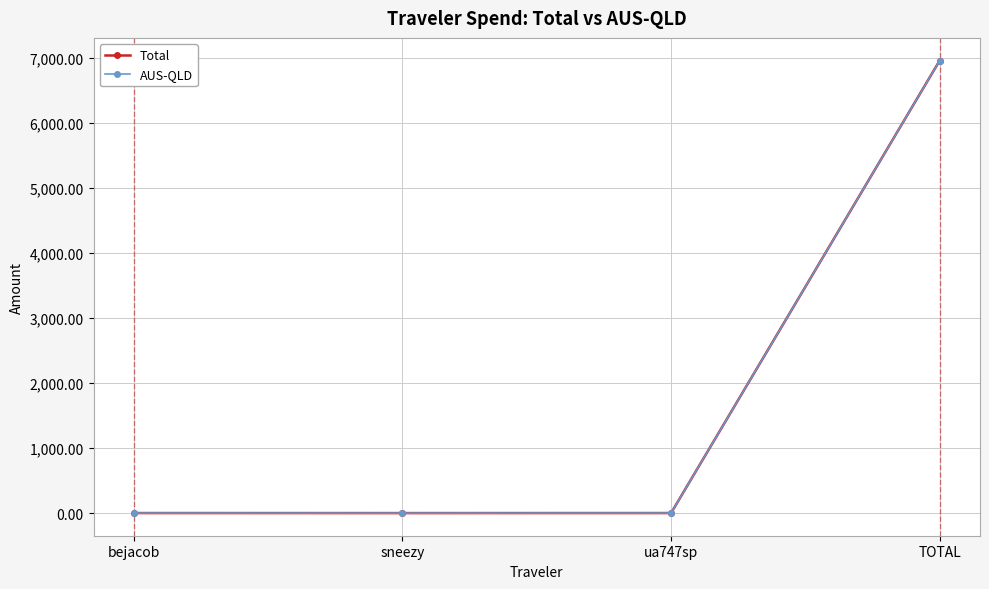

Which series has the largest range (max minus min)?

Total